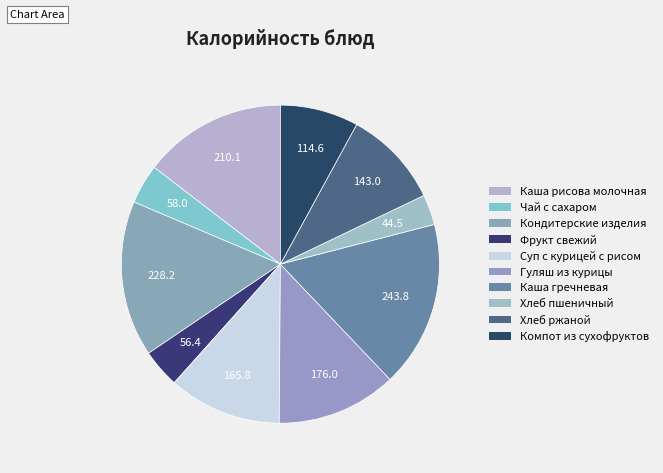

How many slices are in this pie chart?

10